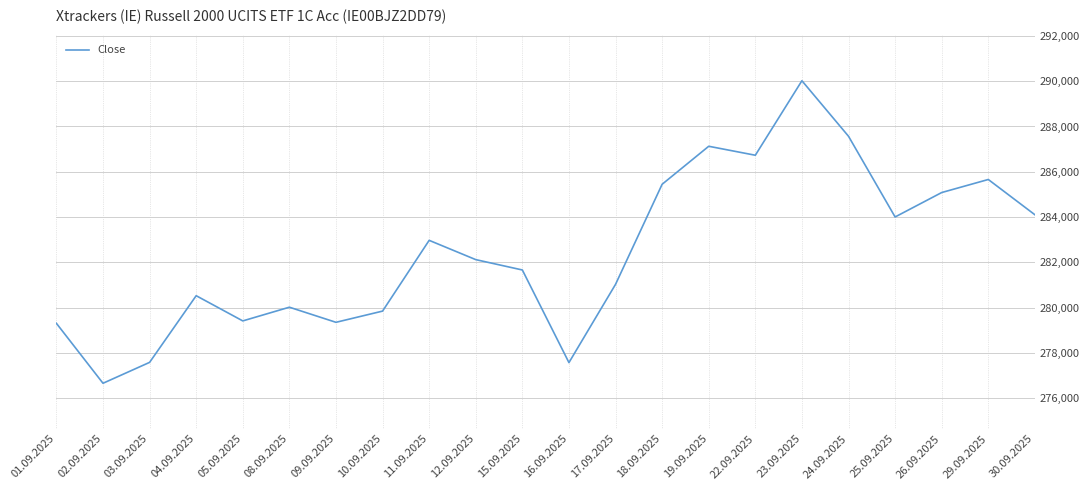

Read the value at 30.09.2025, to the nearest 50.

284100